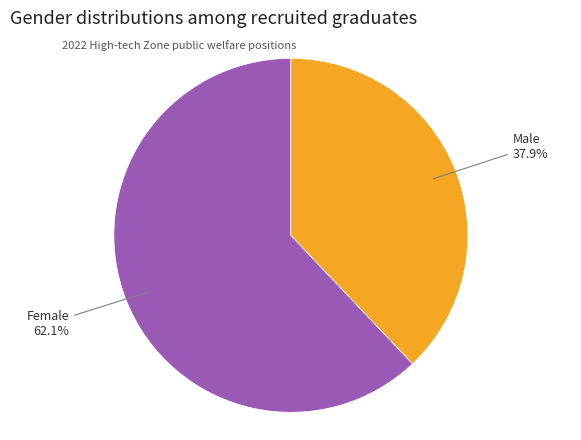

Is there any slice that represents more than half of the pie?

Yes